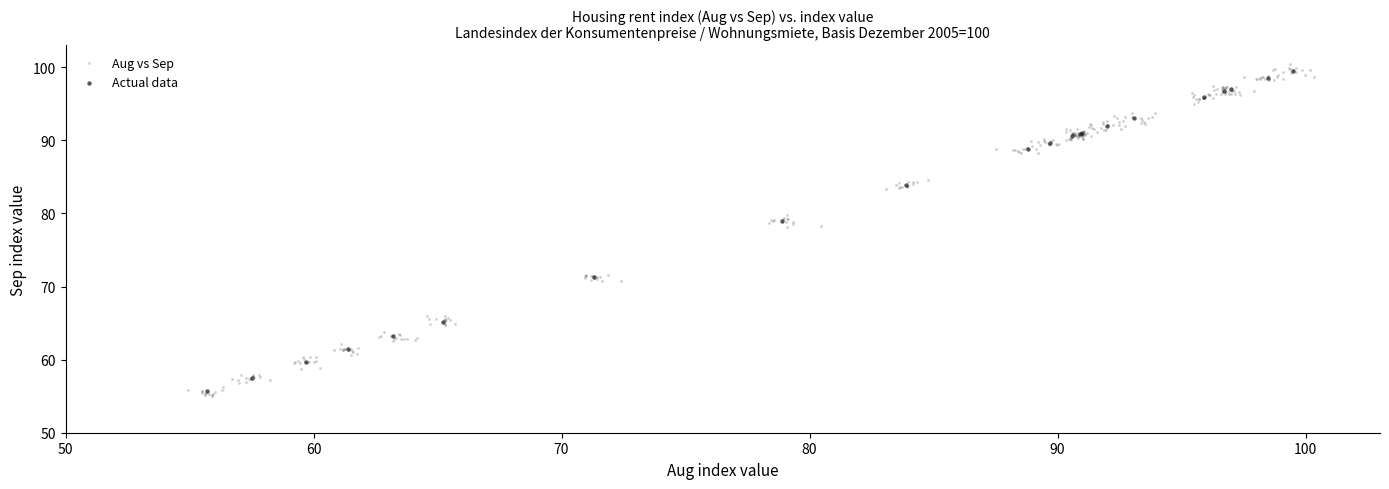

What are all the series names shown in the legend?

Aug vs Sep, Actual data